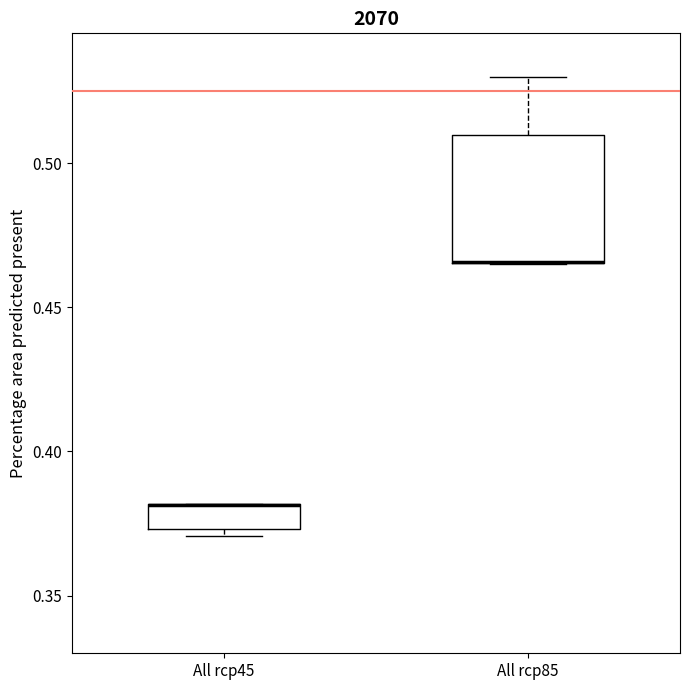

Reading left to right, read every box against the y-axis: the position of its median line, the range the box covers, and the ends of its whiskers. The values are not printed on the chart, so give them approximately, as read against the axis.

All rcp45: median 0.380 (drawn on the box's upper edge), box 0.375 to 0.380, whiskers 0.370 to 0.380
All rcp85: median 0.465 (drawn on the box's lower edge), box 0.465 to 0.510, whiskers 0.465 to 0.530